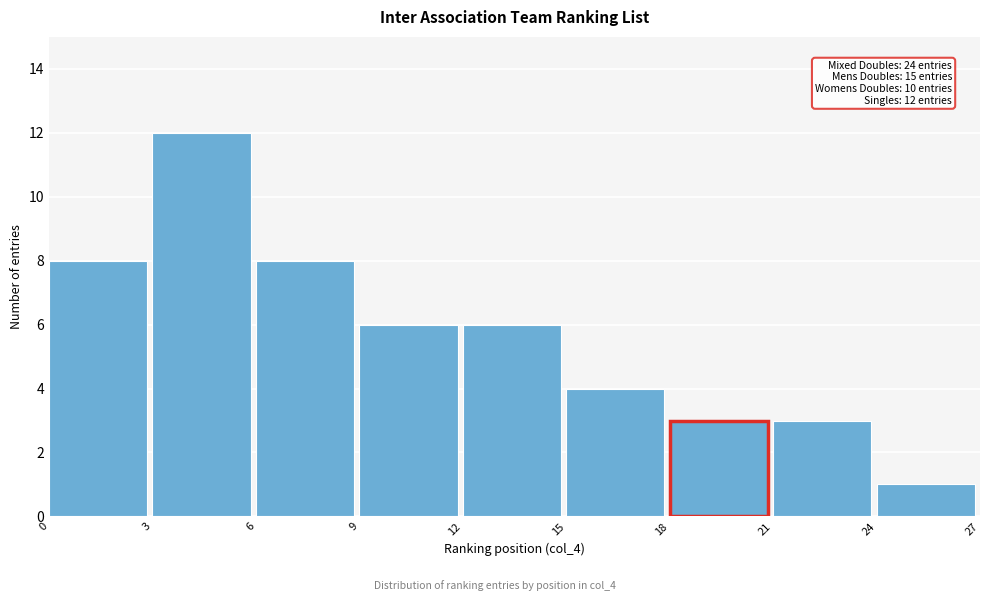

Over which range of the x-axis is the bar tallest?

3 to 6